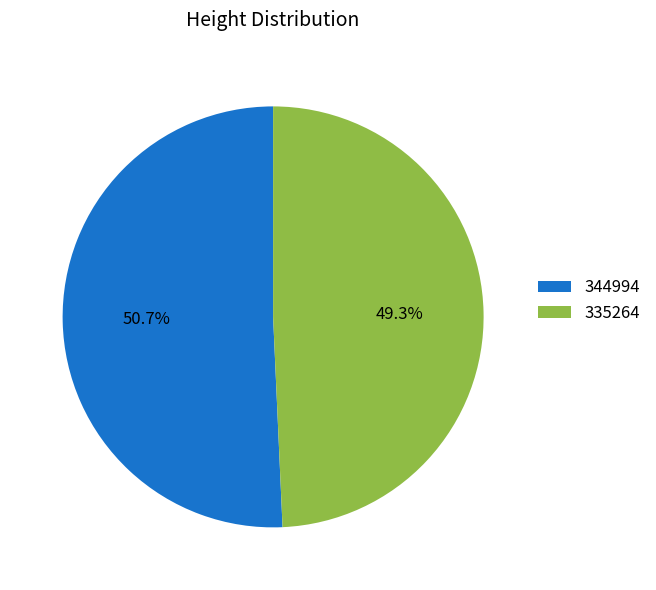

Which slice is the smallest?

335264